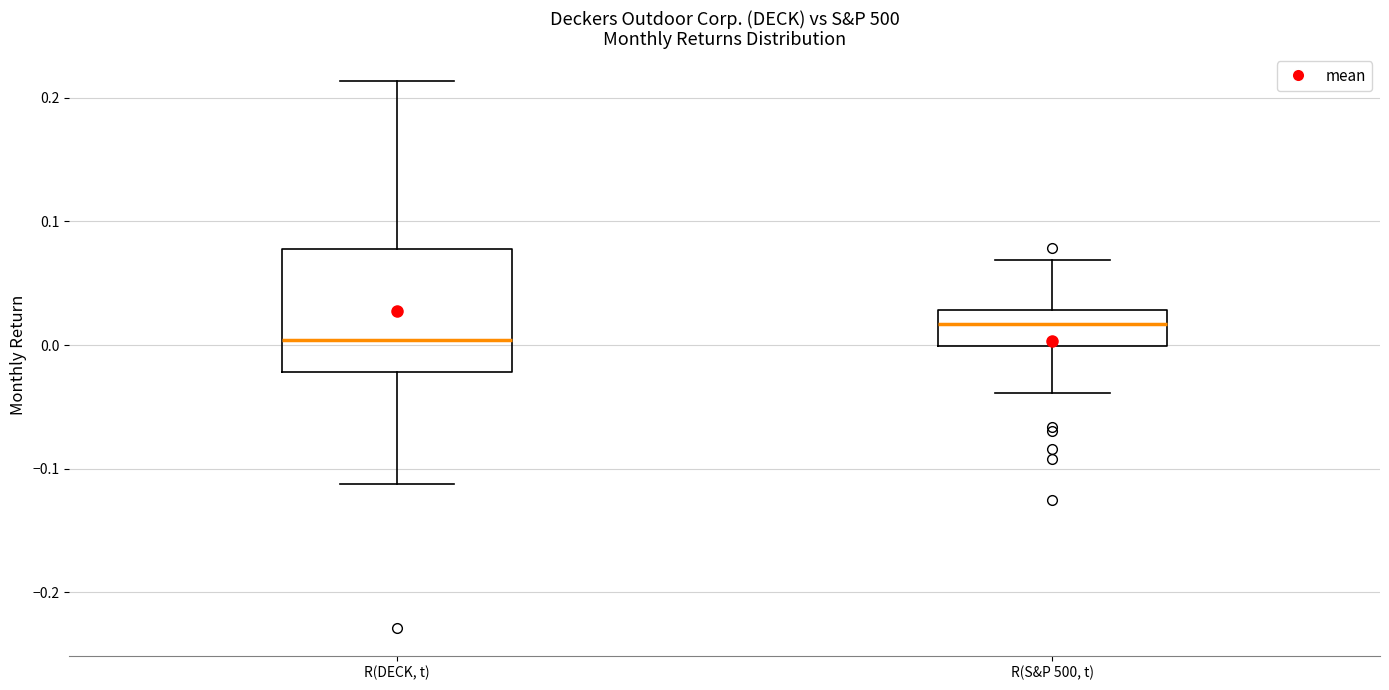

Which box's median line is the lowest?

R(DECK, t)